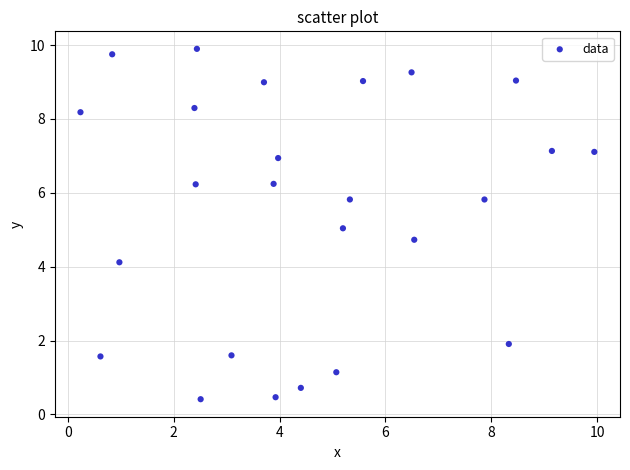

What is the range of Y values (max minus min)?

9.5